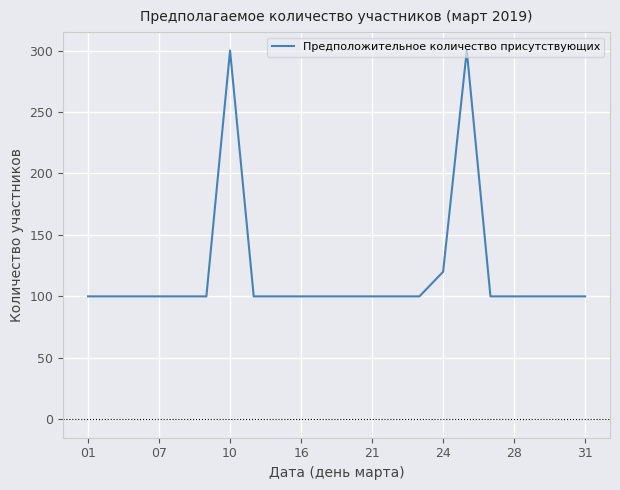

What is the greatest value displayed?

300